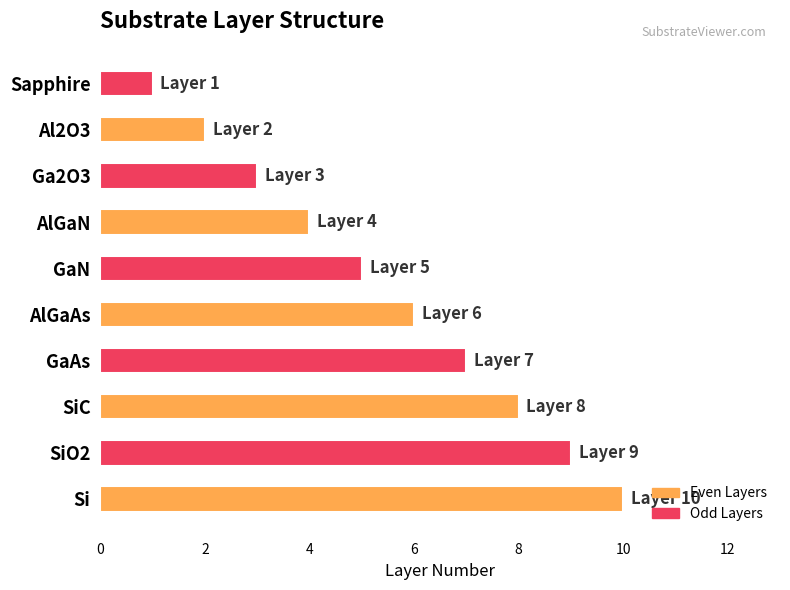

How many distinct data groups are displayed?

1